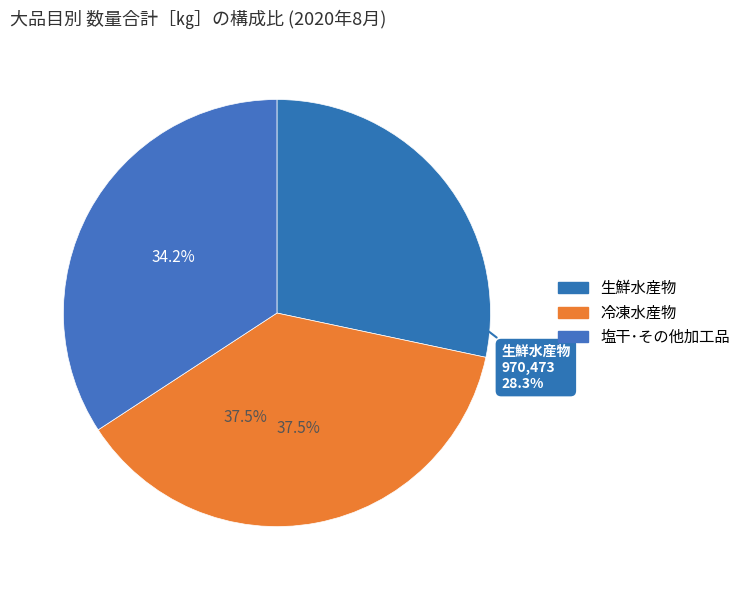

To the nearest percent, what is the combined percentage of 塩干･その他加工品 and 冷凍水産物?

72%